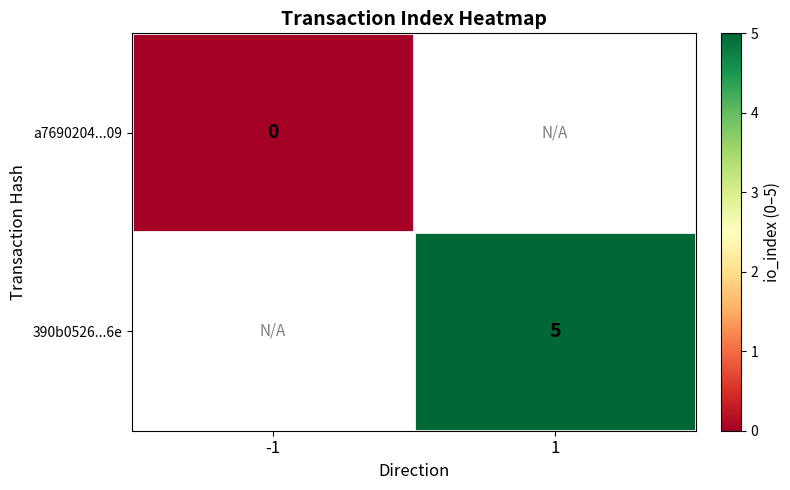

Is the value of 390b0526...6e at -1 greater than the value of a7690204...09 at 1?

No